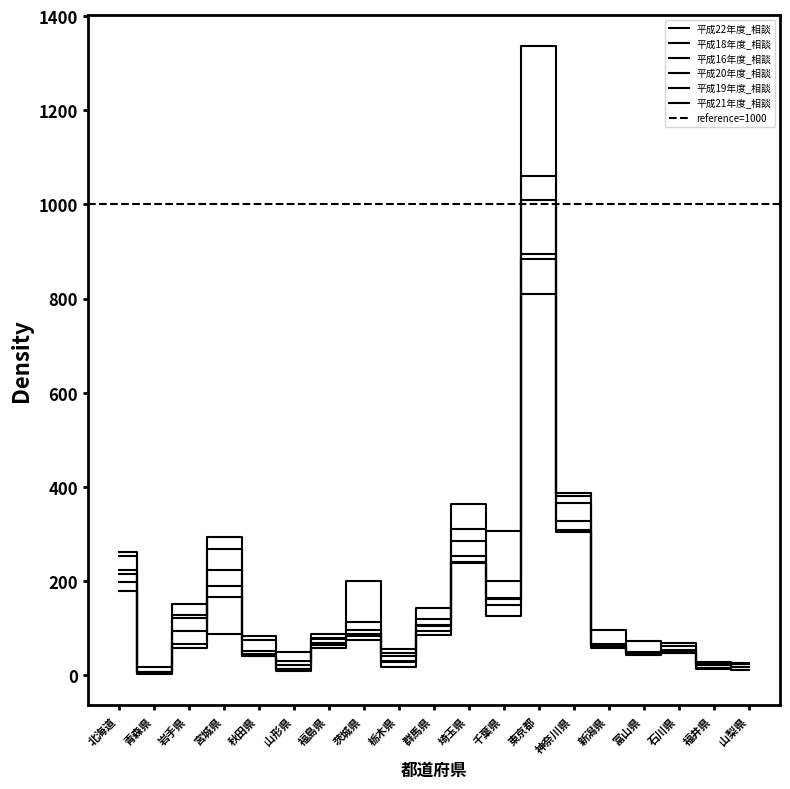

What is the total value across all series at 岩手県?

620